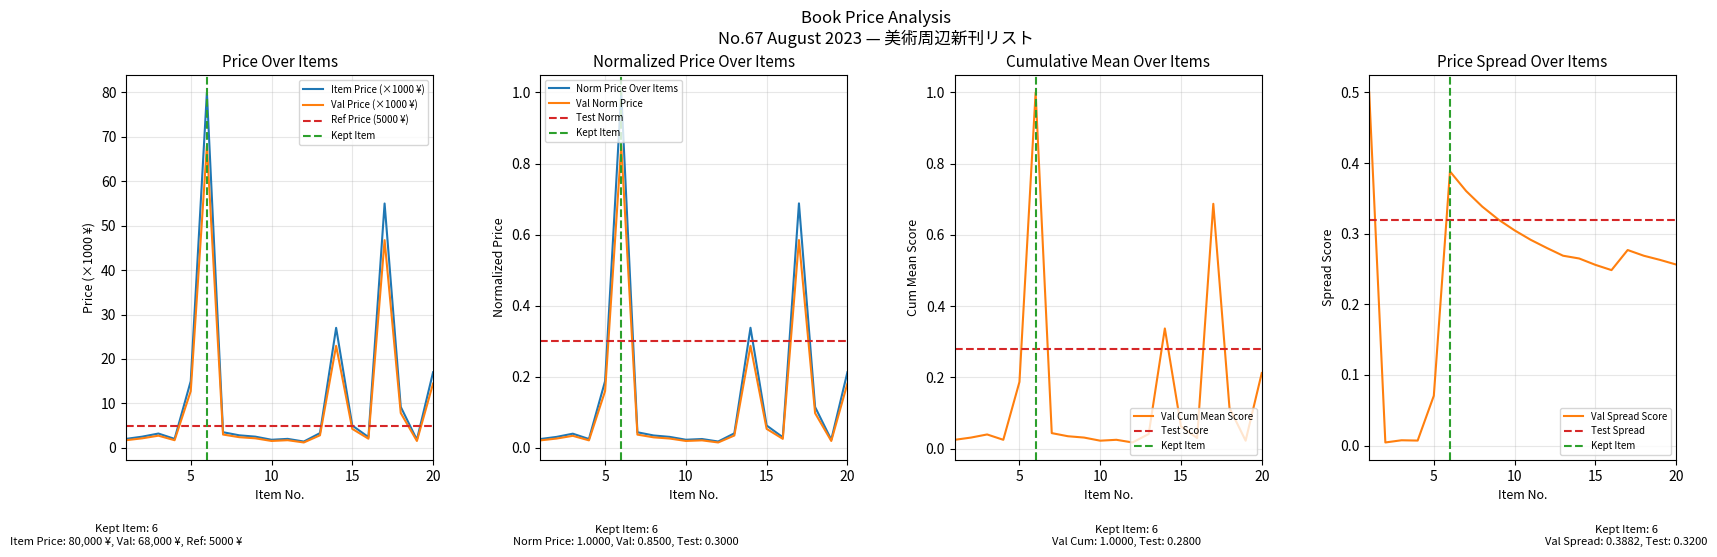

What is the sum of the Scaled Price (x0.001) values at 17 and 1?

0.7